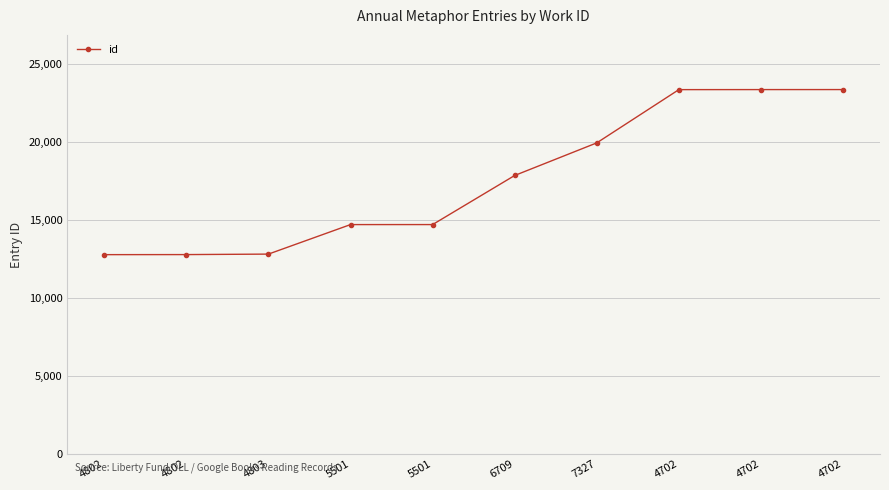

Approximately how many times larger is the value at 4803 compared to 5501?

0.9